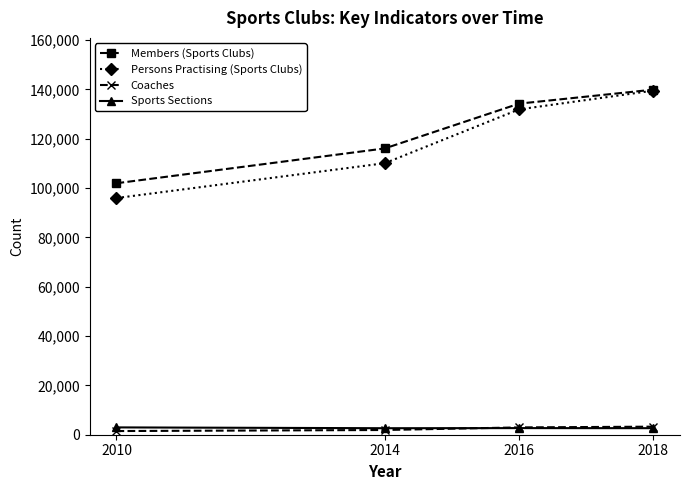

What is the sum of the Sports Sections values at 2014 and 2010?

5607